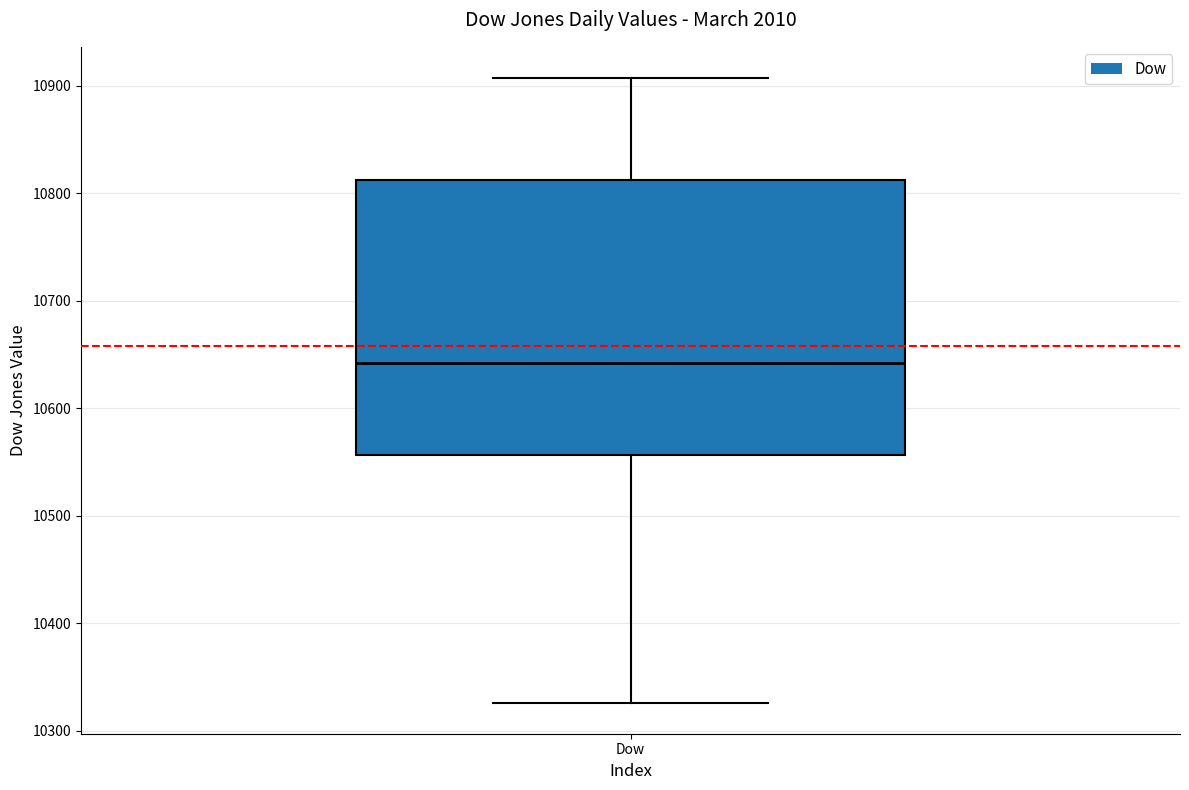

Where does the median line of the box for Dow sit on the y-axis? The values are not printed on the chart, so give them approximately, as read against the axis.

10640